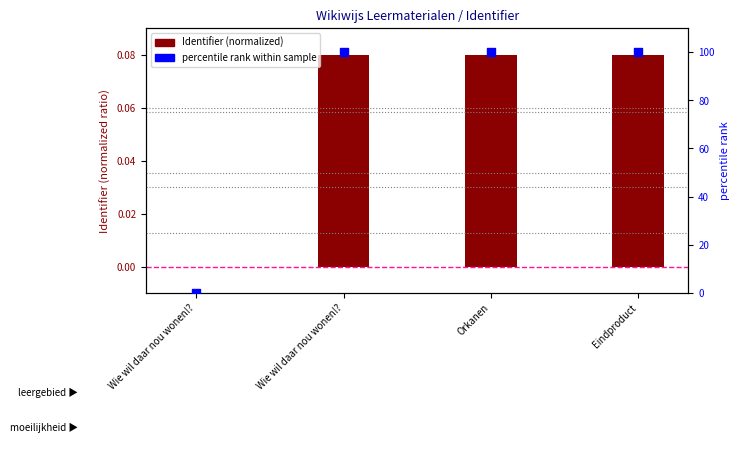

At which category is the sum across all series the highest?

Eindproduct